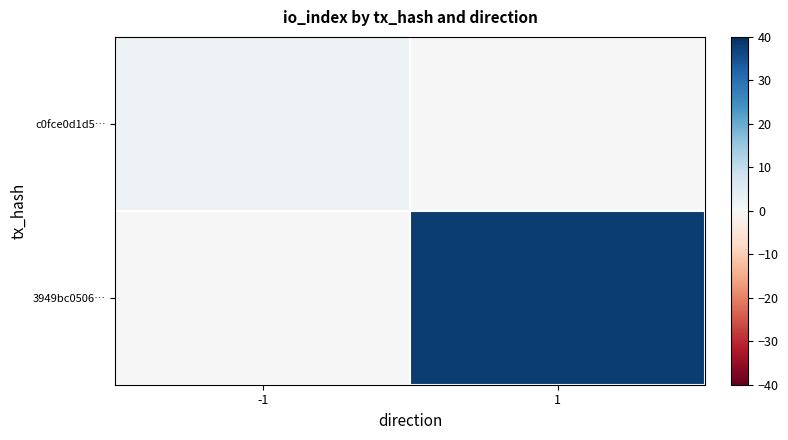

At which category is the sum across all series the highest?

1